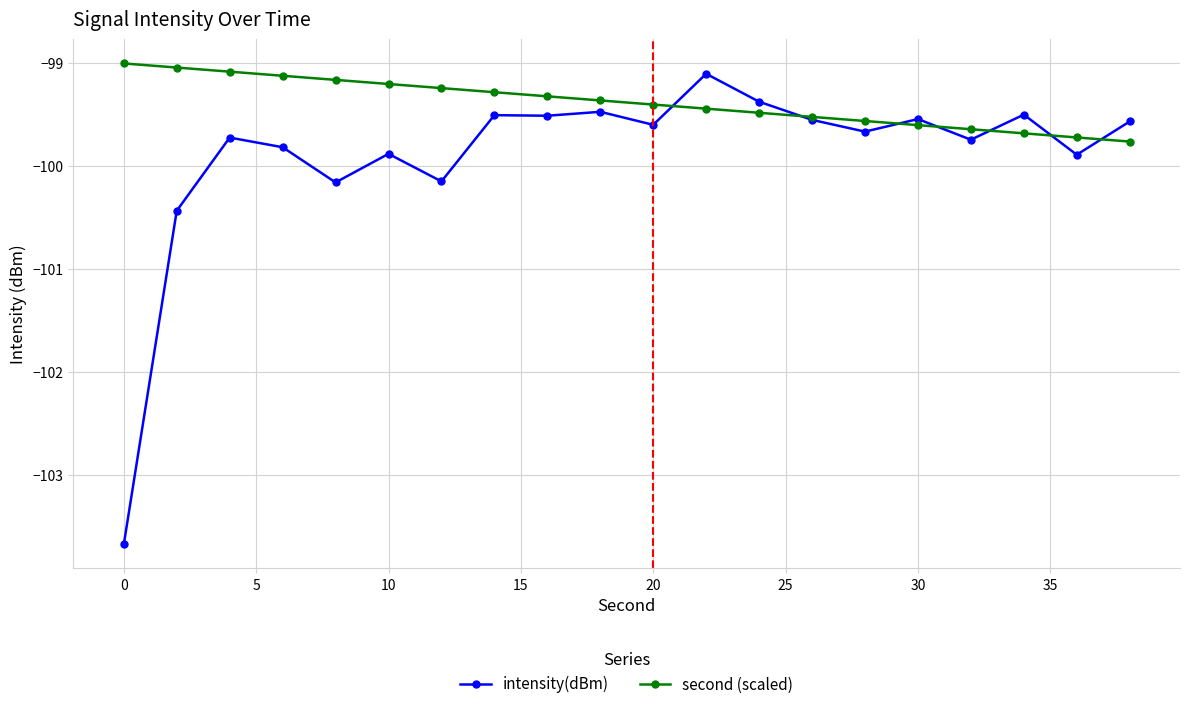

What is the minimum value shown in the chart?

-103.7